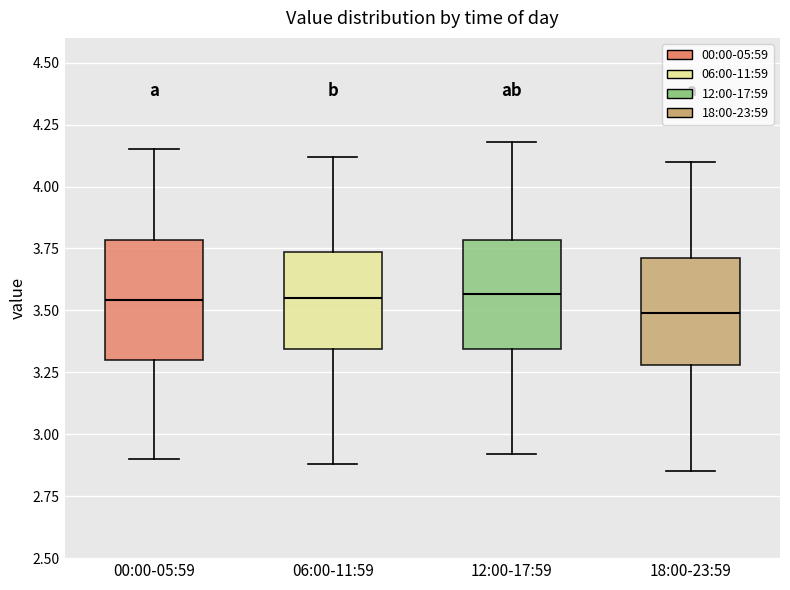

Reading left to right, read every box against the y-axis: the position of its median line, the range the box covers, and the ends of its whiskers. The values are not printed on the chart, so give them approximately, as read against the axis.

00:00-05:59: median 3.55, box 3.30 to 3.80, whiskers 2.90 to 4.15
06:00-11:59: median 3.55, box 3.35 to 3.75, whiskers 2.90 to 4.10
12:00-17:59: median 3.55, box 3.35 to 3.80, whiskers 2.90 to 4.20
18:00-23:59: median 3.50, box 3.30 to 3.70, whiskers 2.85 to 4.10